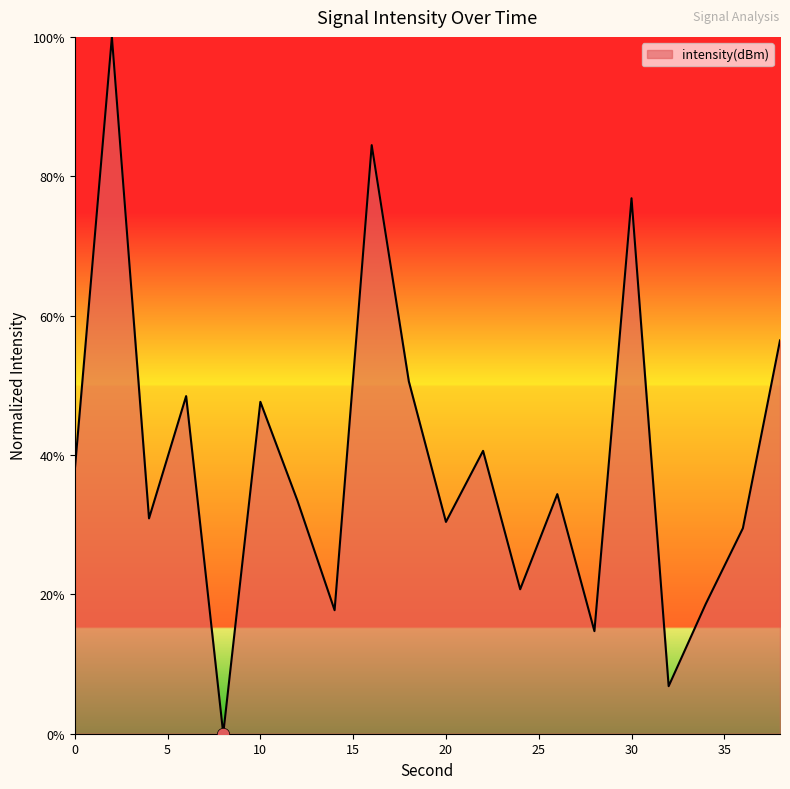

What is the greatest value displayed?

100.0